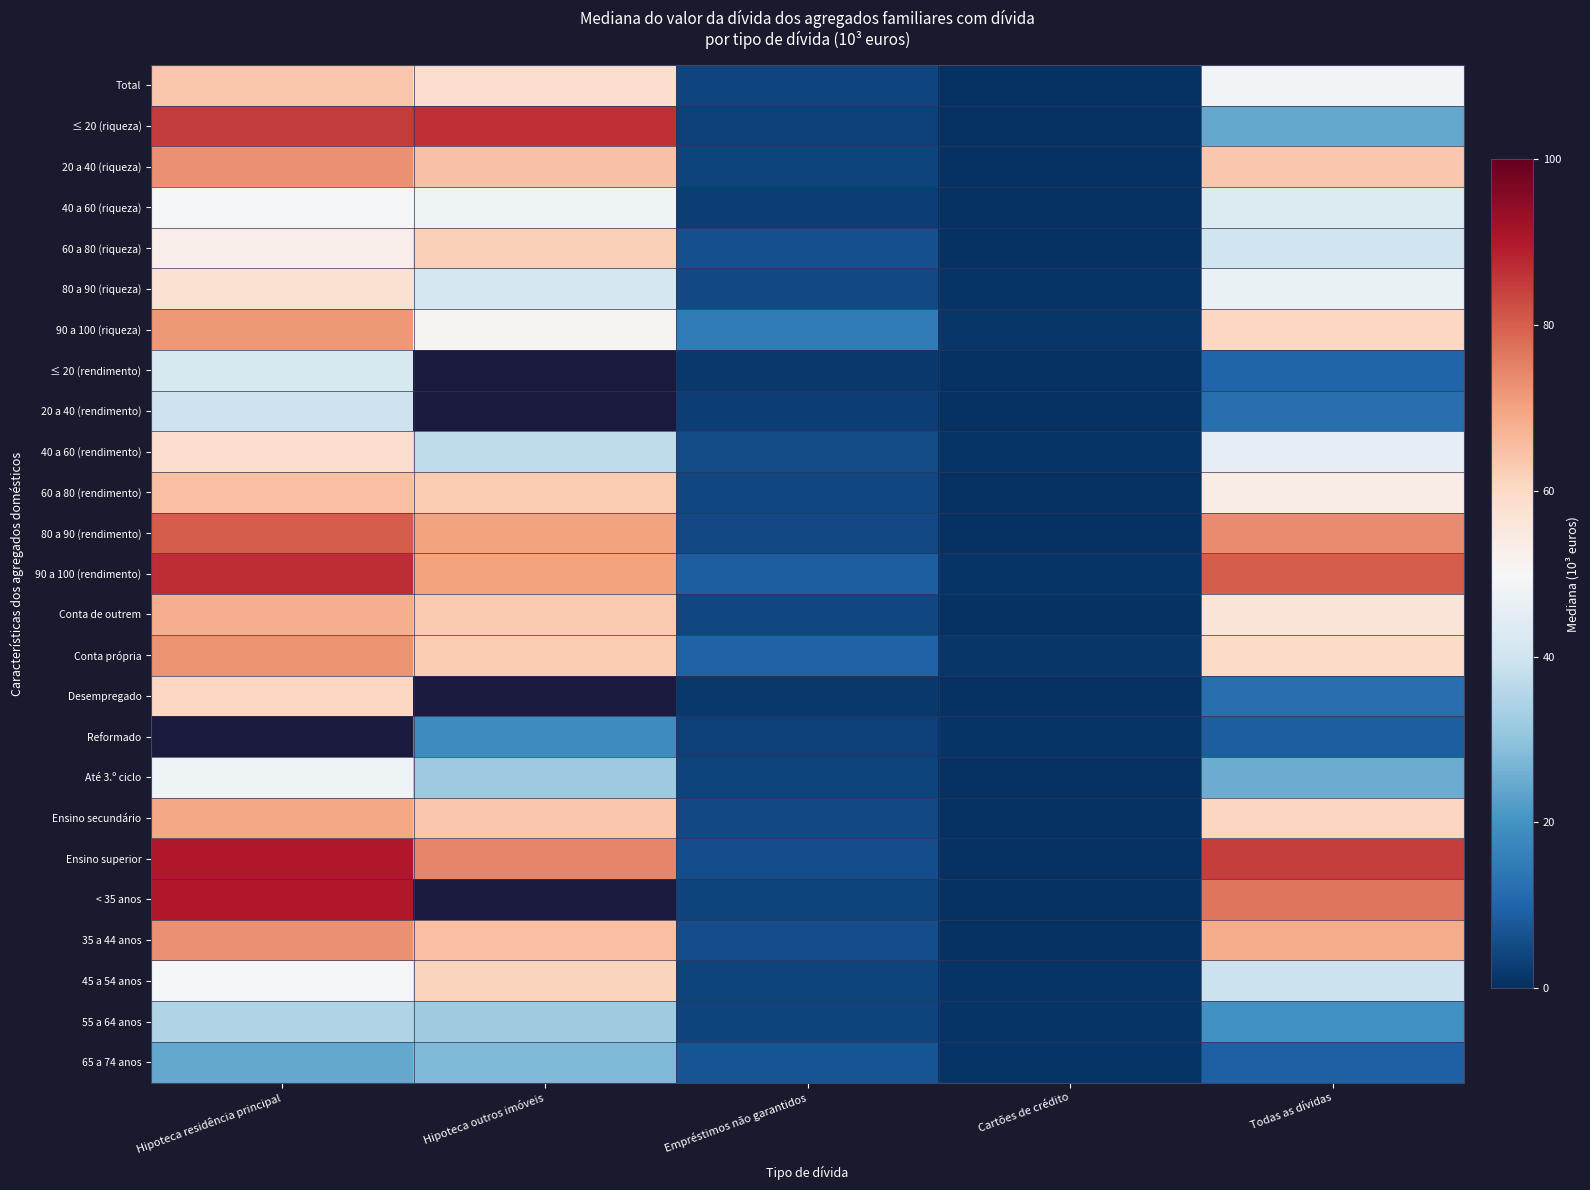

Is the value of 40 a 60 (riqueza) at Hipoteca outros imóveis greater than the value of 65 a 74 anos at Todas as dívidas?

Yes